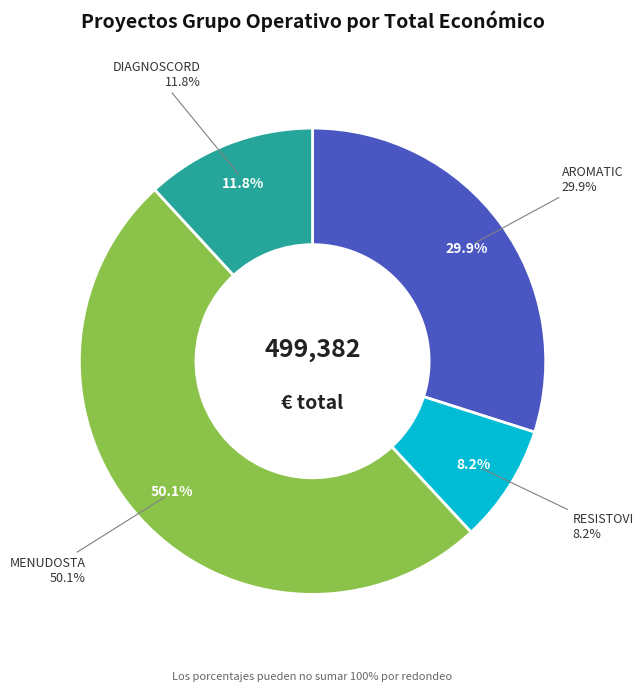

Which category has the smallest portion of the pie?

RESISTOVI